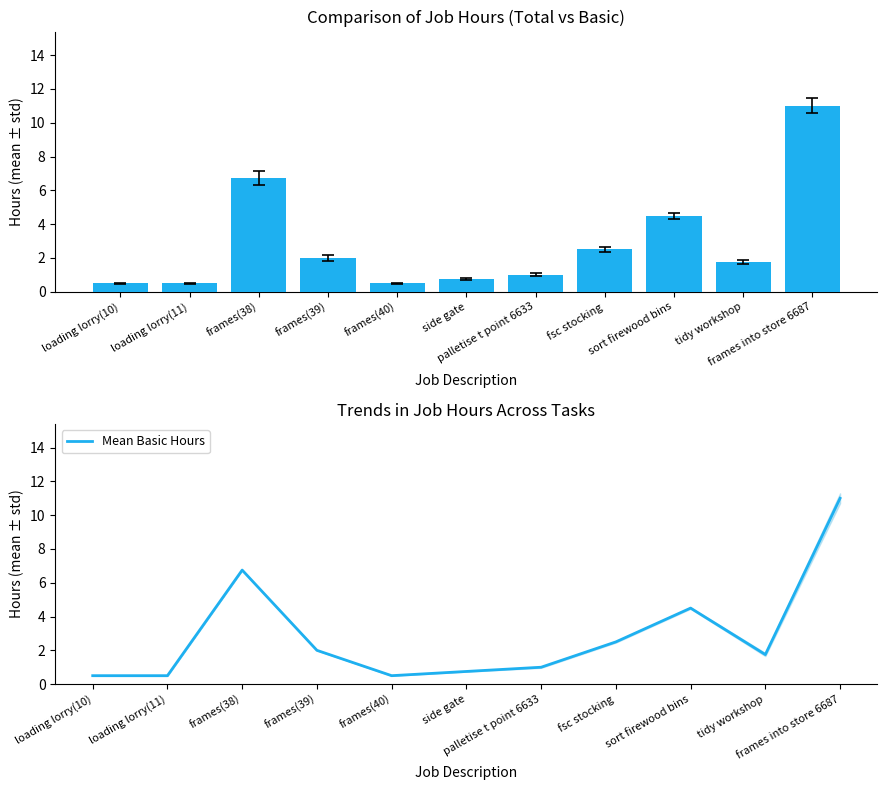

What is the lowest value of the Mean Basic Hours series?

0.5